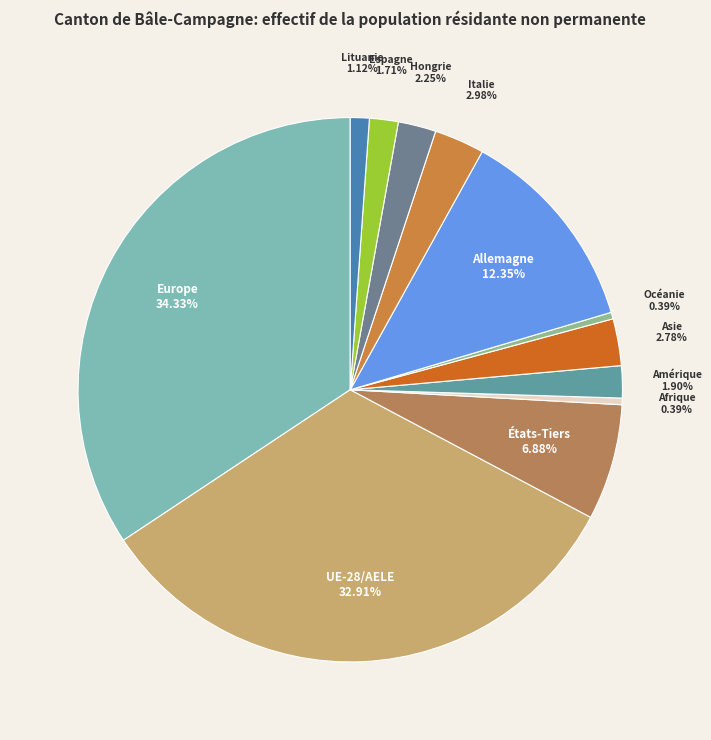

Count the number of slices in the pie.

12